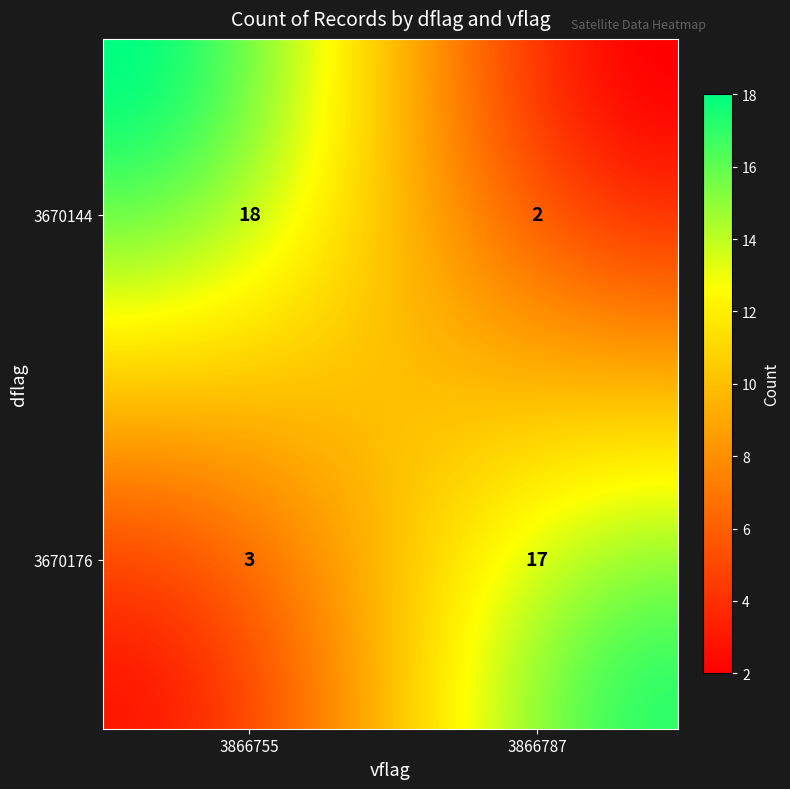

List the labels in order of value, smallest first.

3670144_3866787, 3670176_3866755, 3670176_3866787, 3670144_3866755